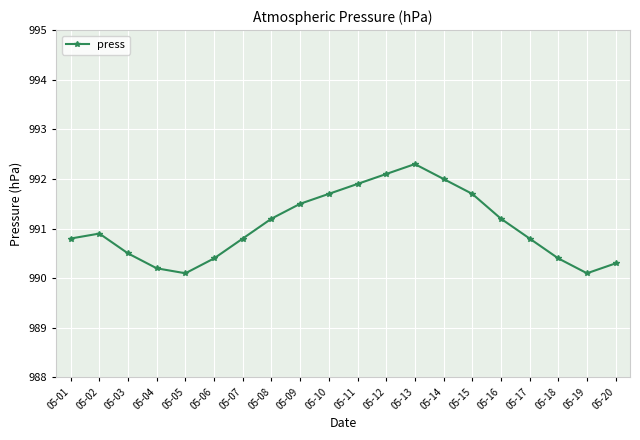

What is the difference between the second highest and minimum values?

2.0